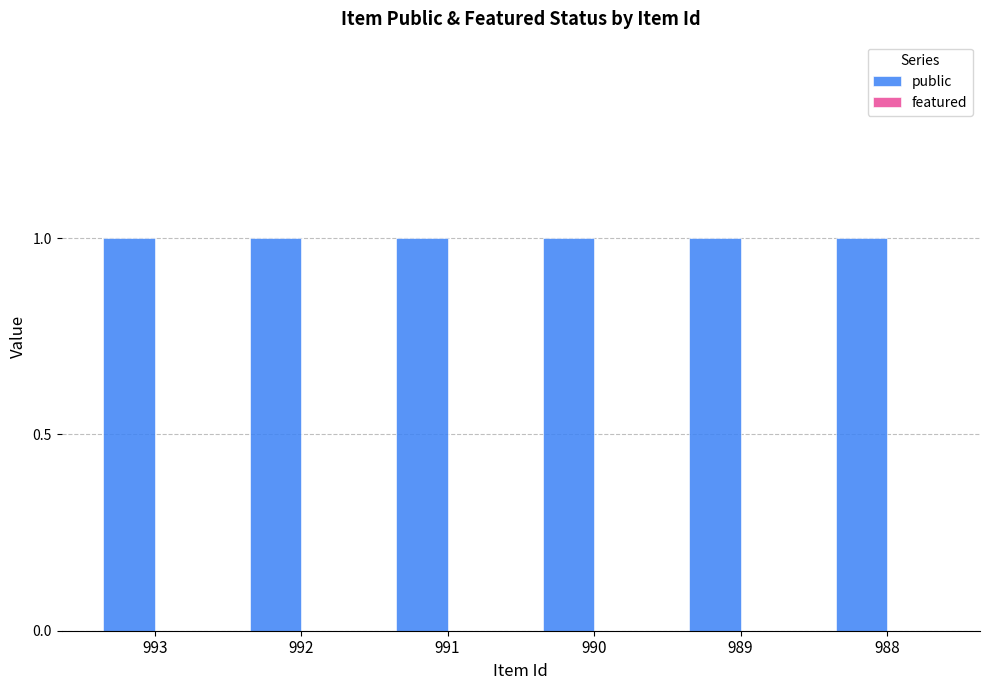

What are all the series names shown in the legend?

public, featured